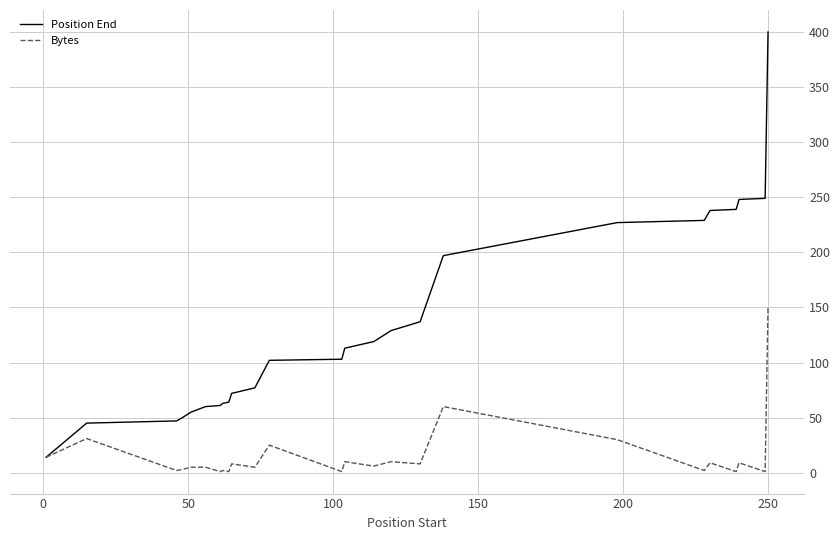

Rank the series by their average value, from lowest to highest.

Bytes, Position End